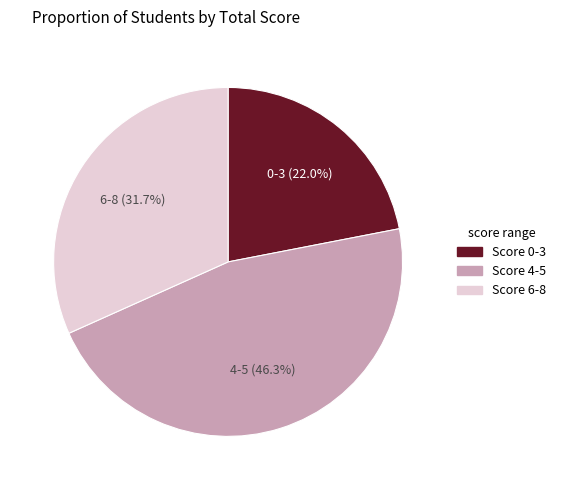

Combined, what portion of the pie is 4-5 and 0-3?

68.3%